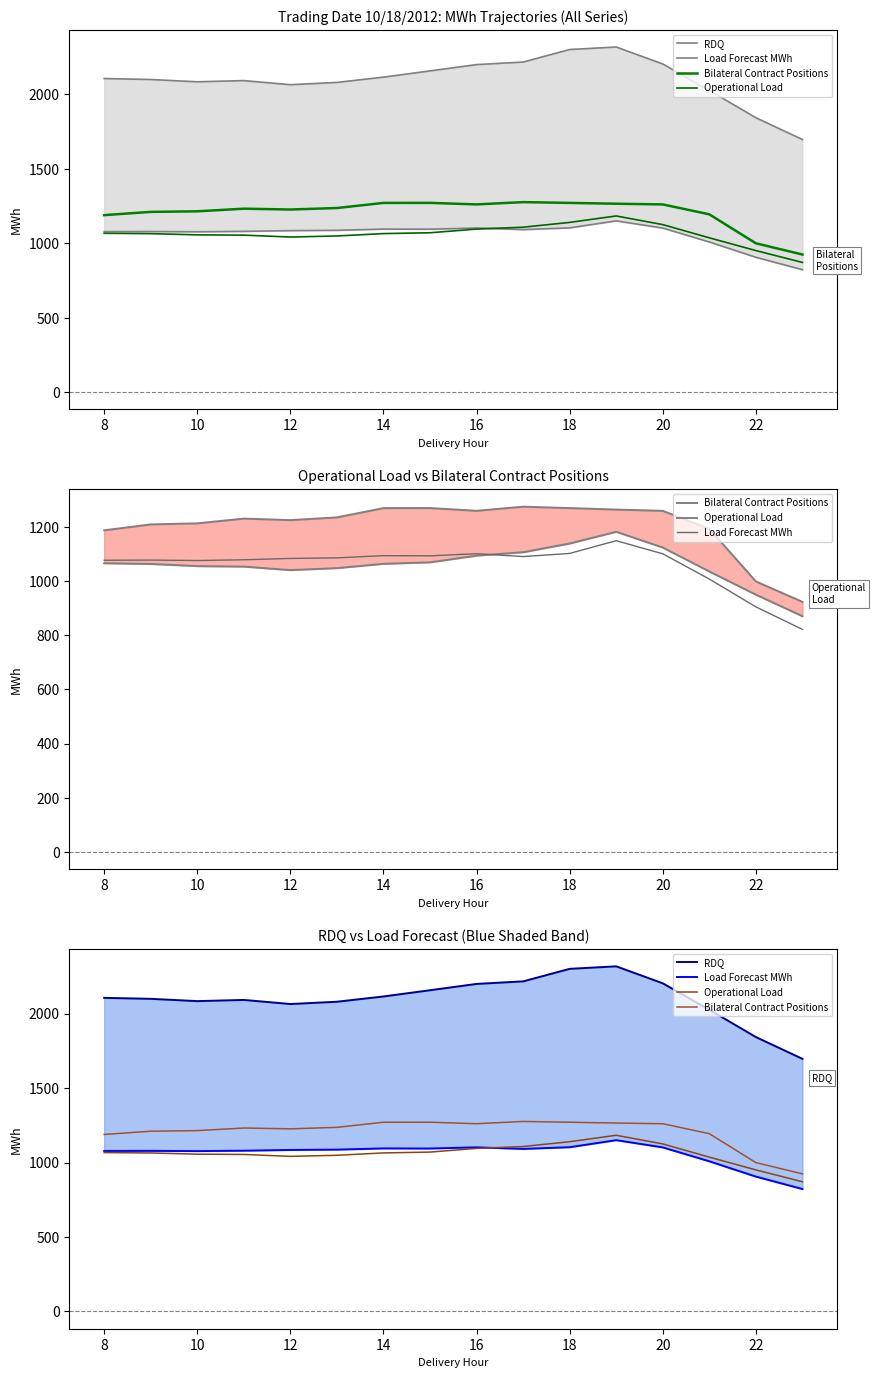

Which series has the largest total across all categories?

RDQ